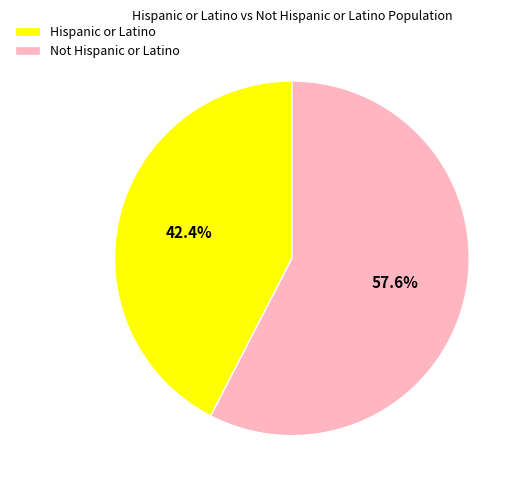

What is the ratio of the value at Not Hispanic or Latino to the value at Hispanic or Latino?

1.4